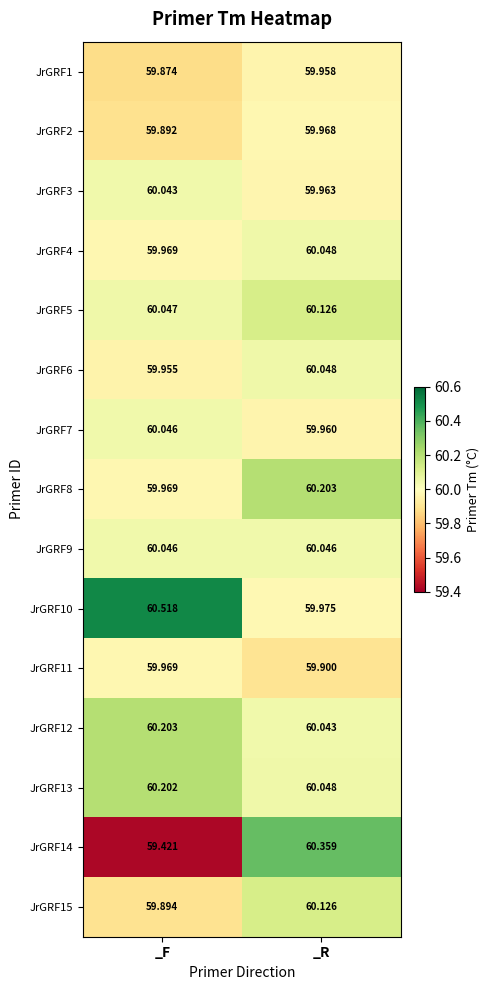

Where is JrGRF10 nearest to the value 60?

_R